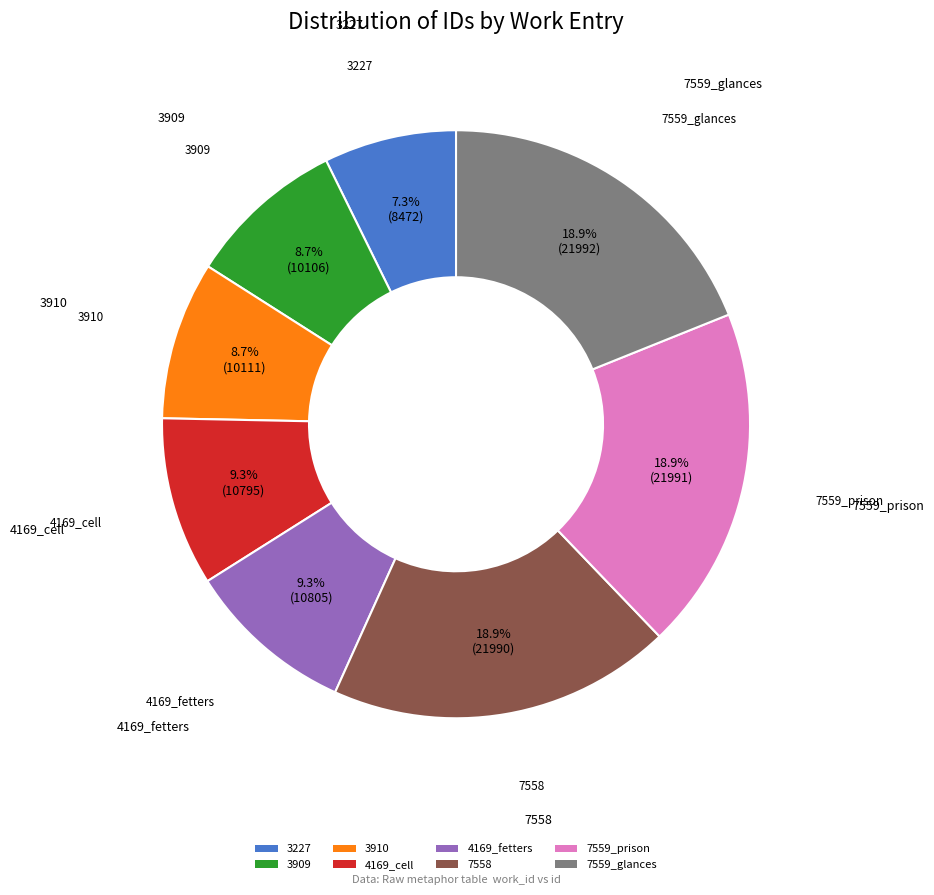

How many segments does this pie chart have?

8